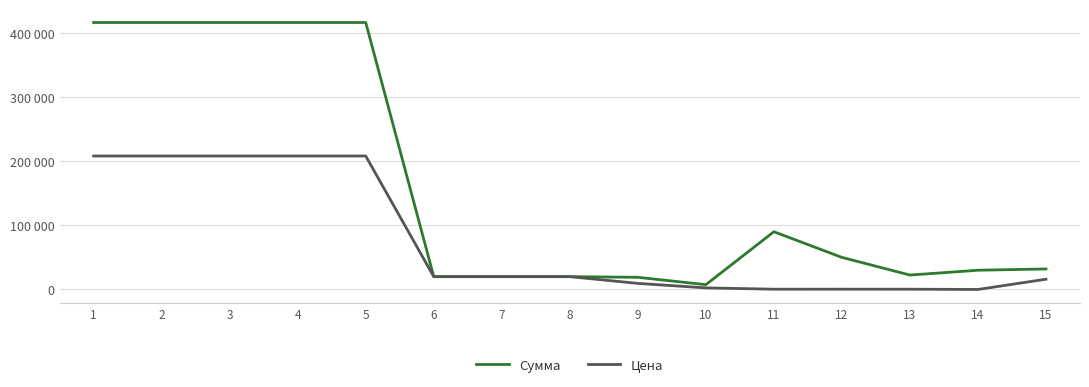

Does the chart have visible grid lines?

Yes